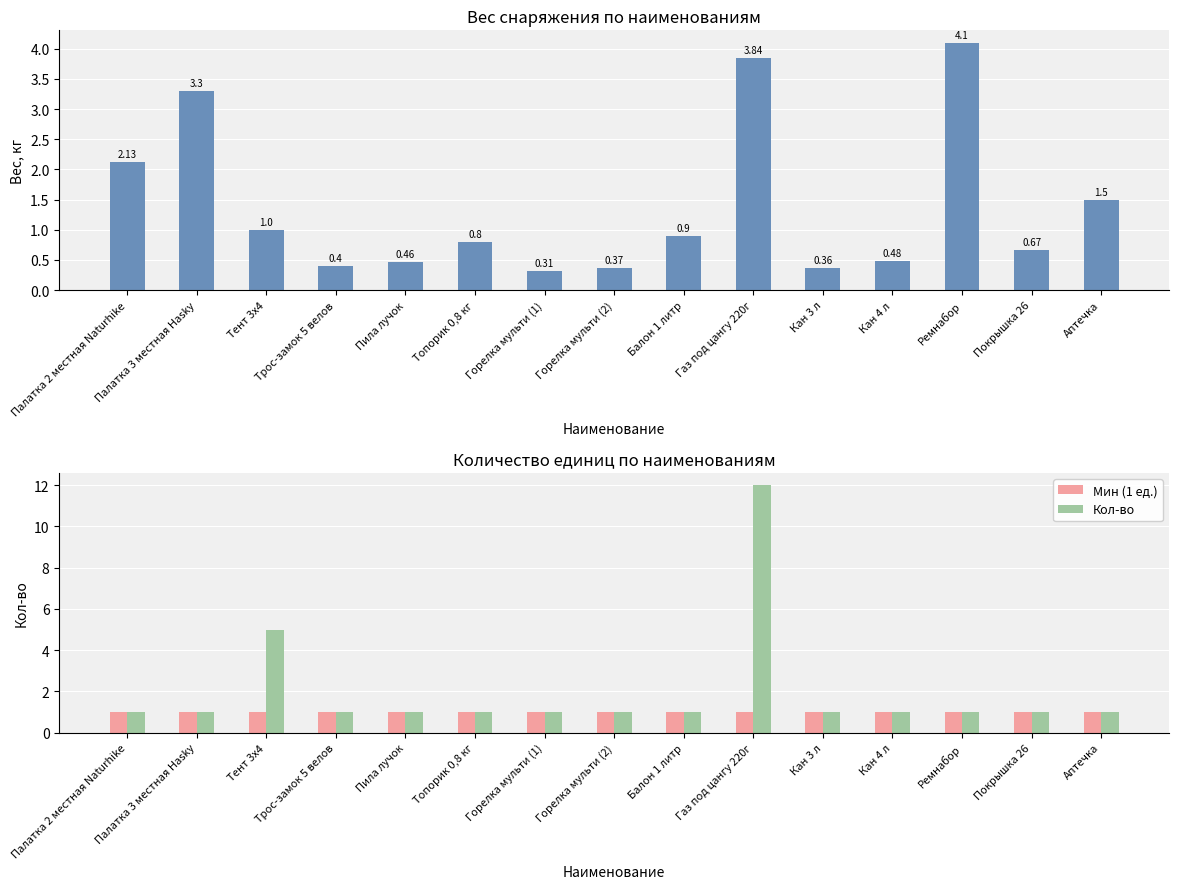

Reading right to left, transcribe all the data shown in this chart.

Вес, кг: Аптечка=1.5	Покрышка 26=0.7	Ремнабор=4.1	Кан 4 л=0.5	Кан 3 л=0.4	Газ под цангу 220г=3.8	Балон 1 литр=0.9	Горелка мульти (2)=0.4	Горелка мульти (1)=0.3	Топорик 0,8 кг=0.8	Пила лучок=0.5	Трос-замок 5 велов=0.4	Тент 3x4=1.0	Палатка 3 местная Hasky=3.3	Палатка 2 местная Naturhike=2.1
Мин (1 ед.): Аптечка=1.0	Покрышка 26=1.0	Ремнабор=1.0	Кан 4 л=1.0	Кан 3 л=1.0	Газ под цангу 220г=1.0	Балон 1 литр=1.0	Горелка мульти (2)=1.0	Горелка мульти (1)=1.0	Топорик 0,8 кг=1.0	Пила лучок=1.0	Трос-замок 5 велов=1.0	Тент 3x4=1.0	Палатка 3 местная Hasky=1.0	Палатка 2 местная Naturhike=1.0
Кол-во: Аптечка=1.0	Покрышка 26=1.0	Ремнабор=1.0	Кан 4 л=1.0	Кан 3 л=1.0	Газ под цангу 220г=12.0	Балон 1 литр=1.0	Горелка мульти (2)=1.0	Горелка мульти (1)=1.0	Топорик 0,8 кг=1.0	Пила лучок=1.0	Трос-замок 5 велов=1.0	Тент 3x4=5.0	Палатка 3 местная Hasky=1.0	Палатка 2 местная Naturhike=1.0